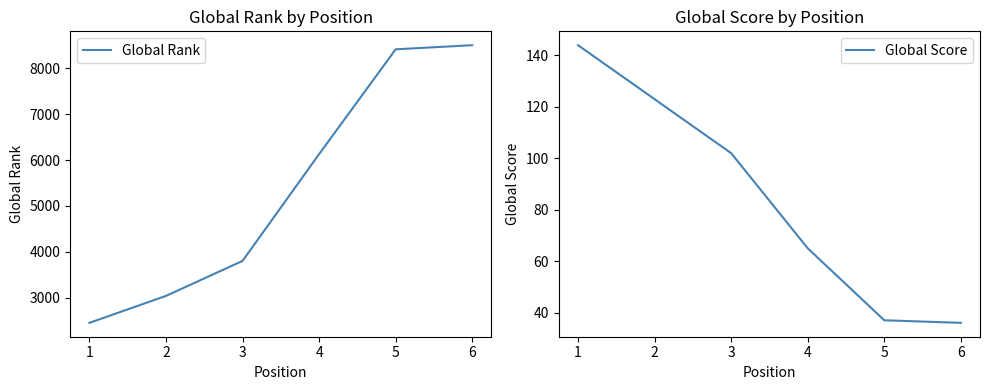

At which label does Global Rank reach its peak?

6